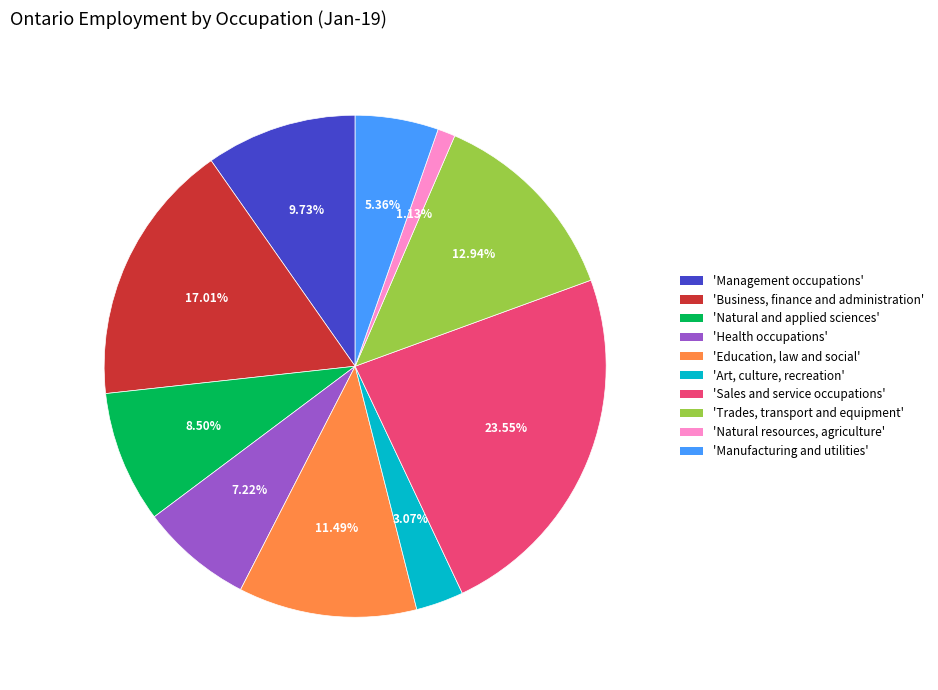

What is the largest slice in the pie chart?

'Sales and service occupations'